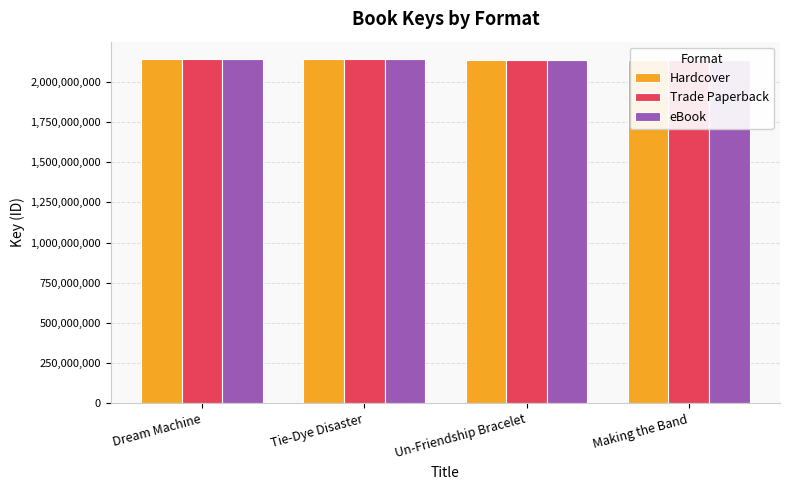

Is it true that Hardcover equals 3202042388 at Un-Friendship Bracelet?

False